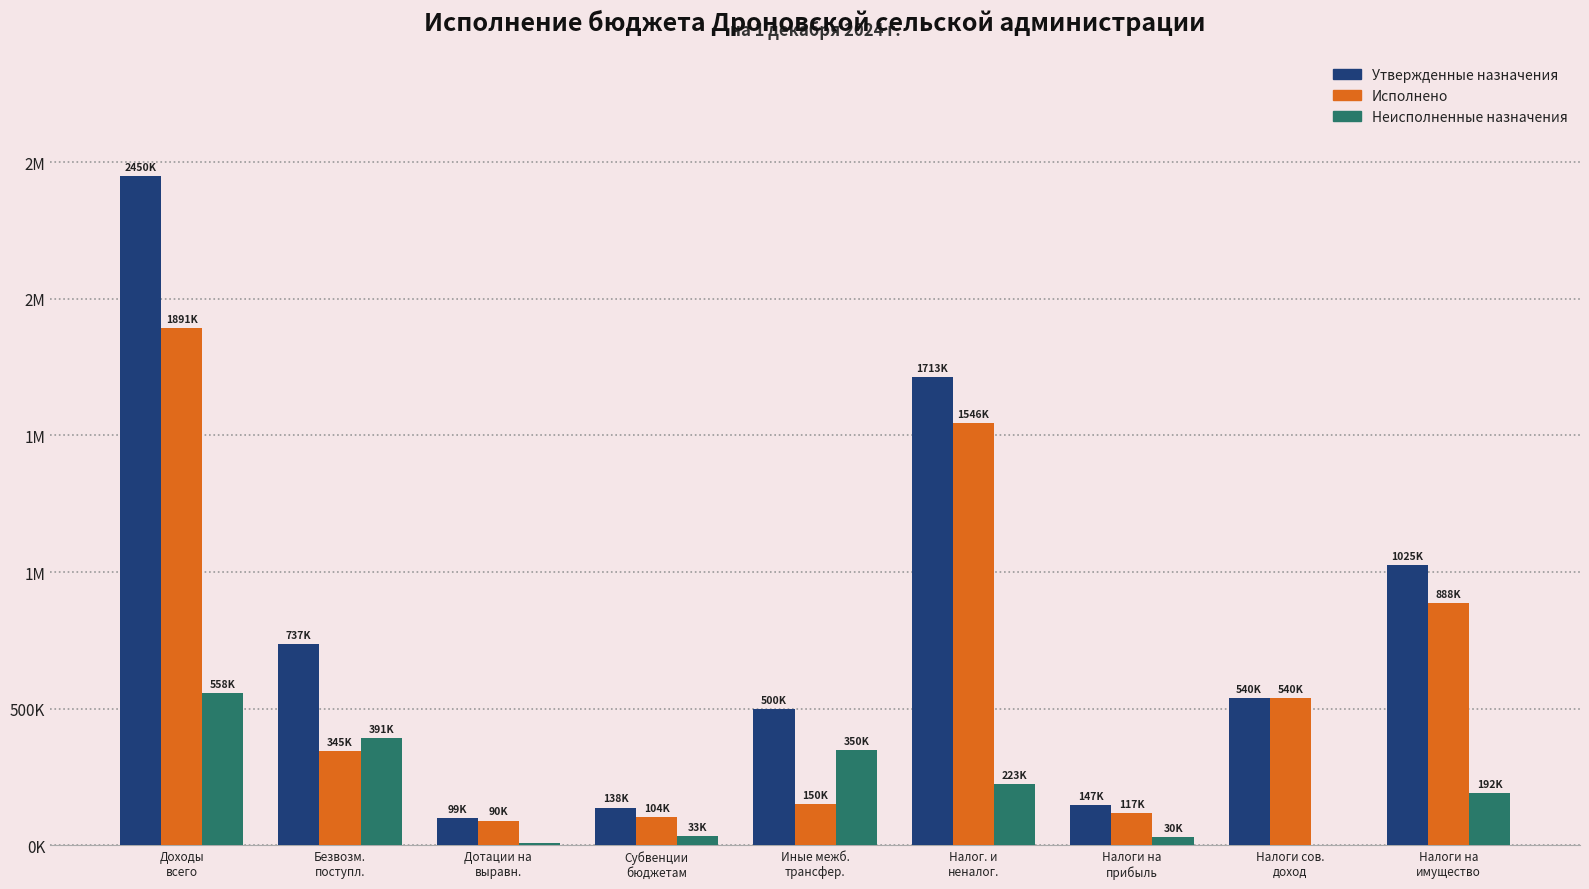

Which series has the largest total across all categories?

Утвержденные назначения